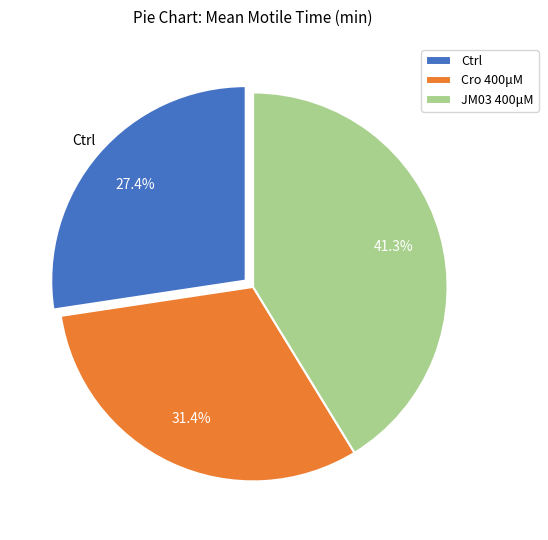

Is it true that JM03 400μM is 51% of the pie?

False